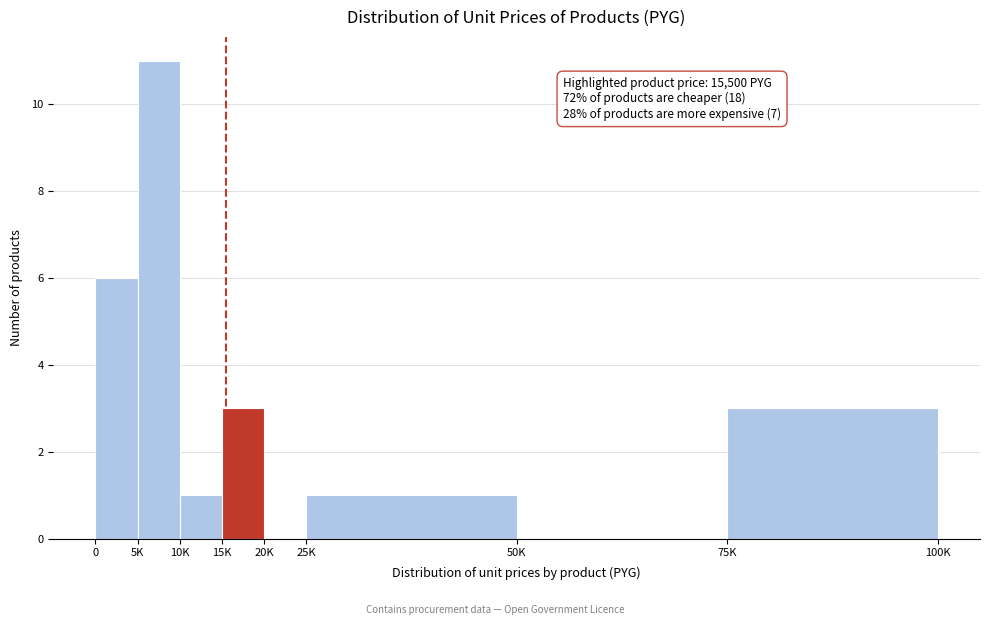

Reading left to right, transcribe all the data shown in this chart.

0=6	5K=11	10K=1	15K=3	20K=0	25K=1	50K=0	75K=3